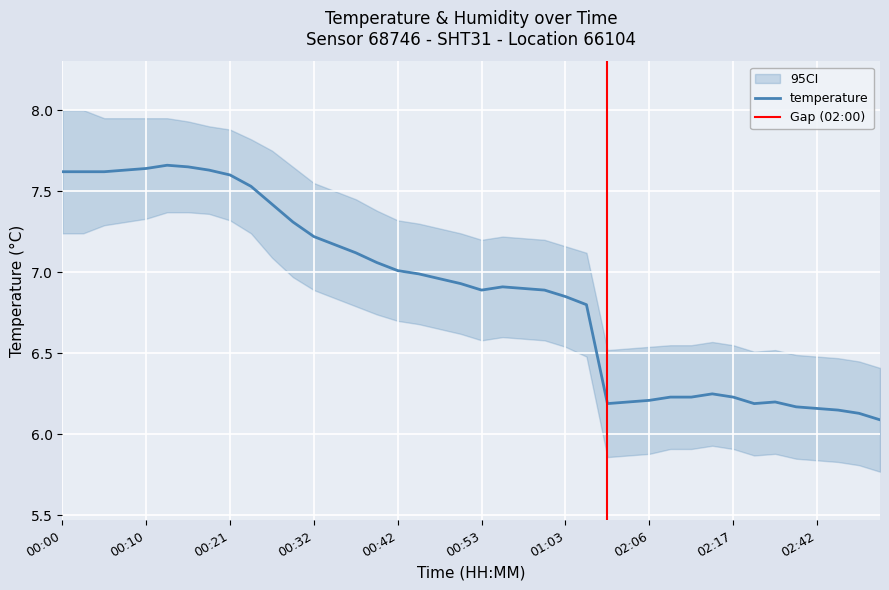

What is the difference between the maximum and minimum values?

1.6